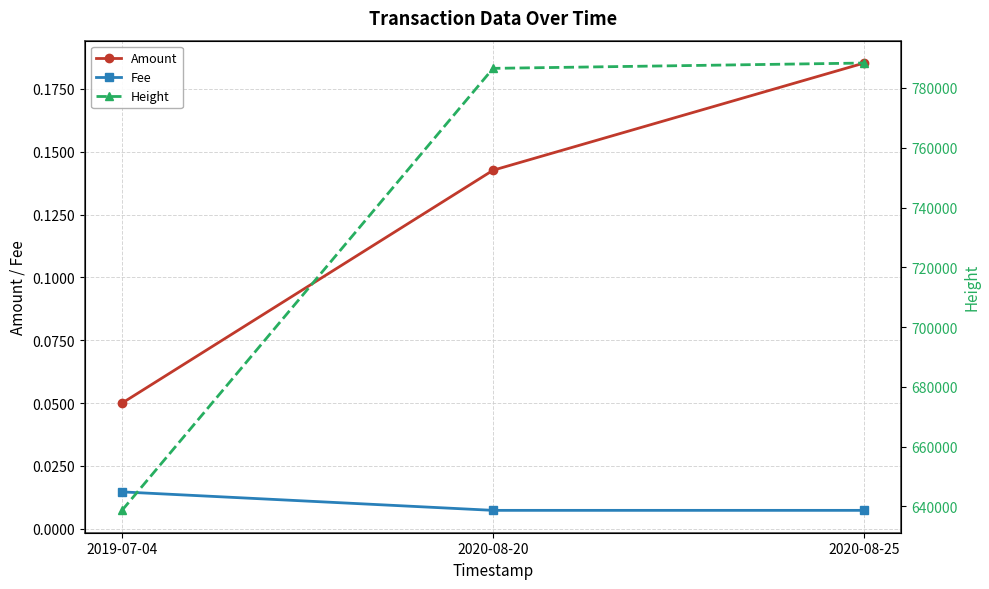

Which series changed the most between 2019-07-04 and 2020-08-20?

Height